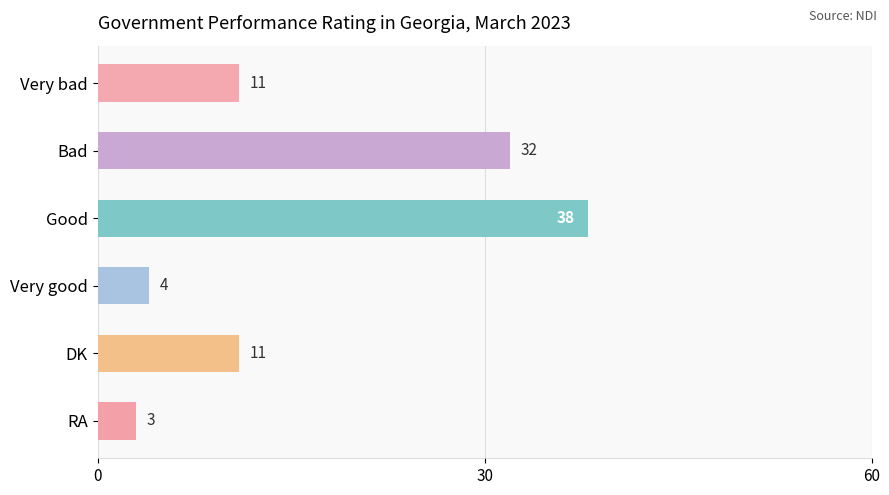

What is the label of the 5th bar from the top?

DK